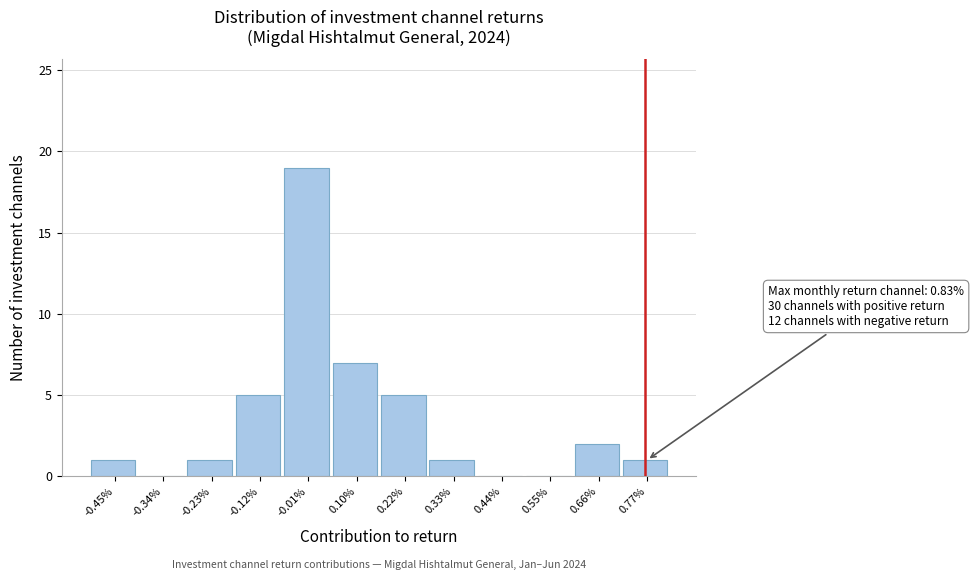

Reading left to right, list all the values displayed in this chart.

-0.45%=1	-0.34%=0	-0.23%=1	-0.12%=5	-0.01%=19	0.10%=7	0.22%=5	0.33%=1	0.44%=0	0.55%=0	0.66%=2	0.77%=1